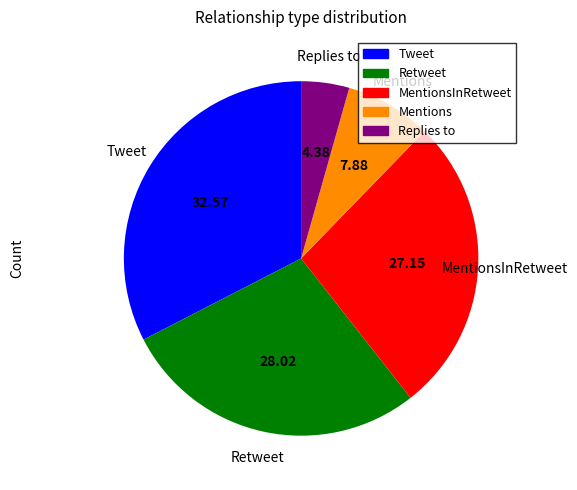

Is there any slice that represents more than half of the pie?

No